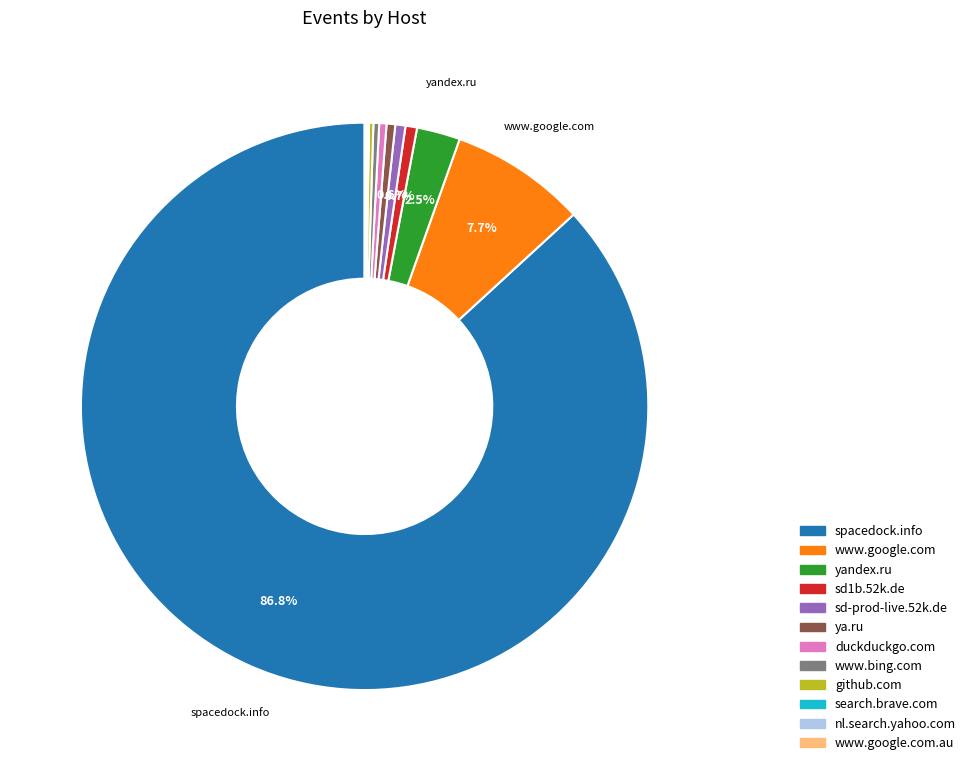

Is there any slice that represents more than half of the pie?

Yes